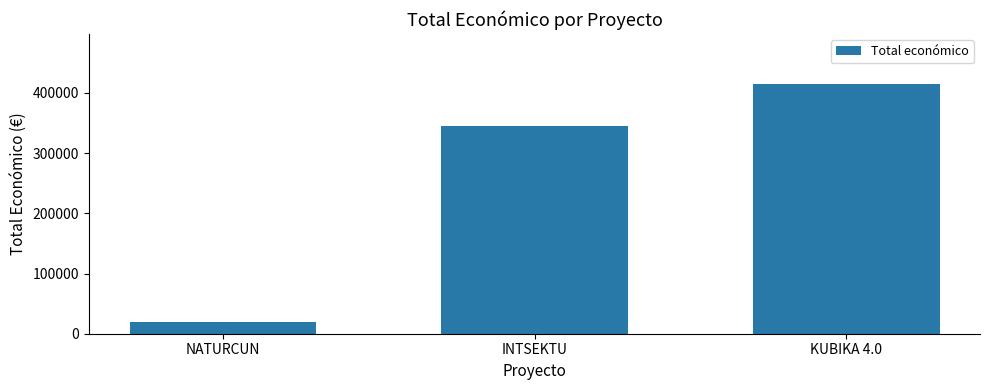

What is the change in value from NATURCUN to INTSEKTU?

+324765